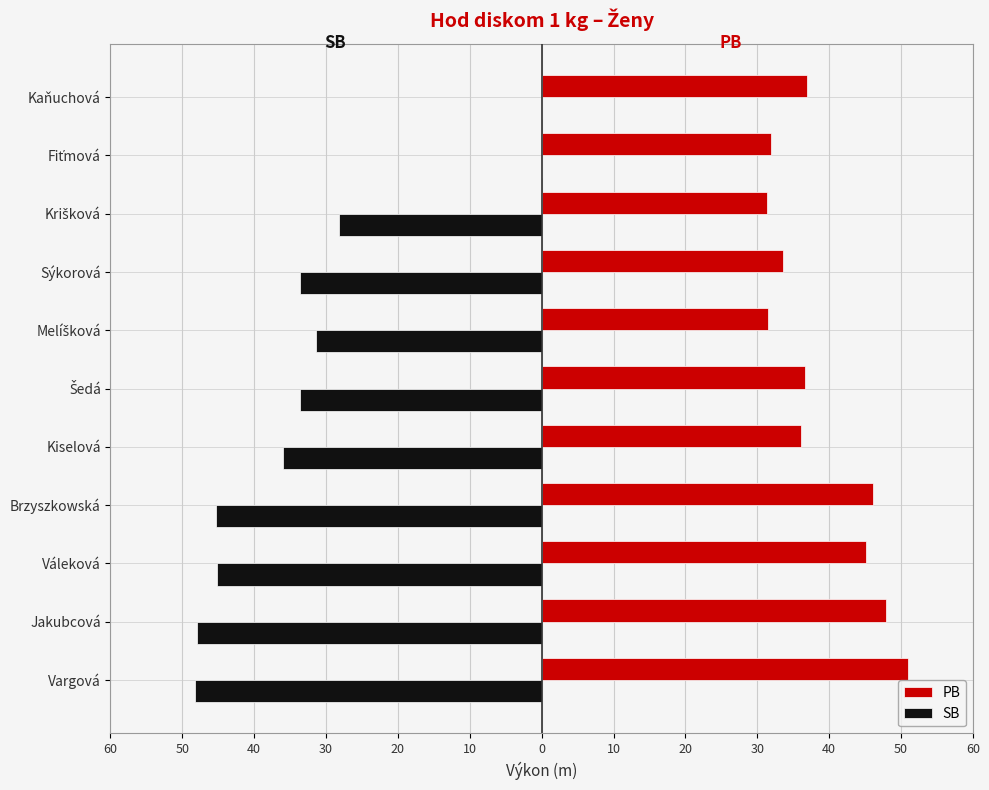

What is the greatest value displayed?

51.0